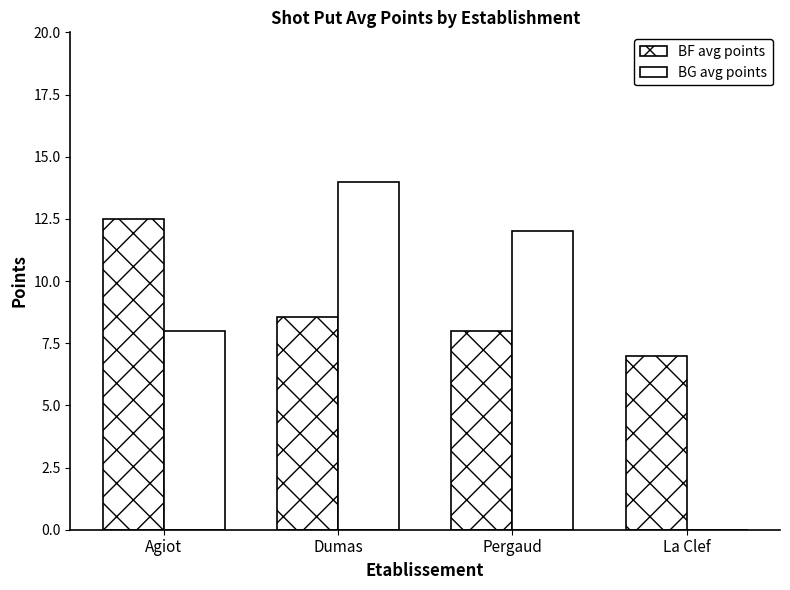

How many series are shown in this chart?

2